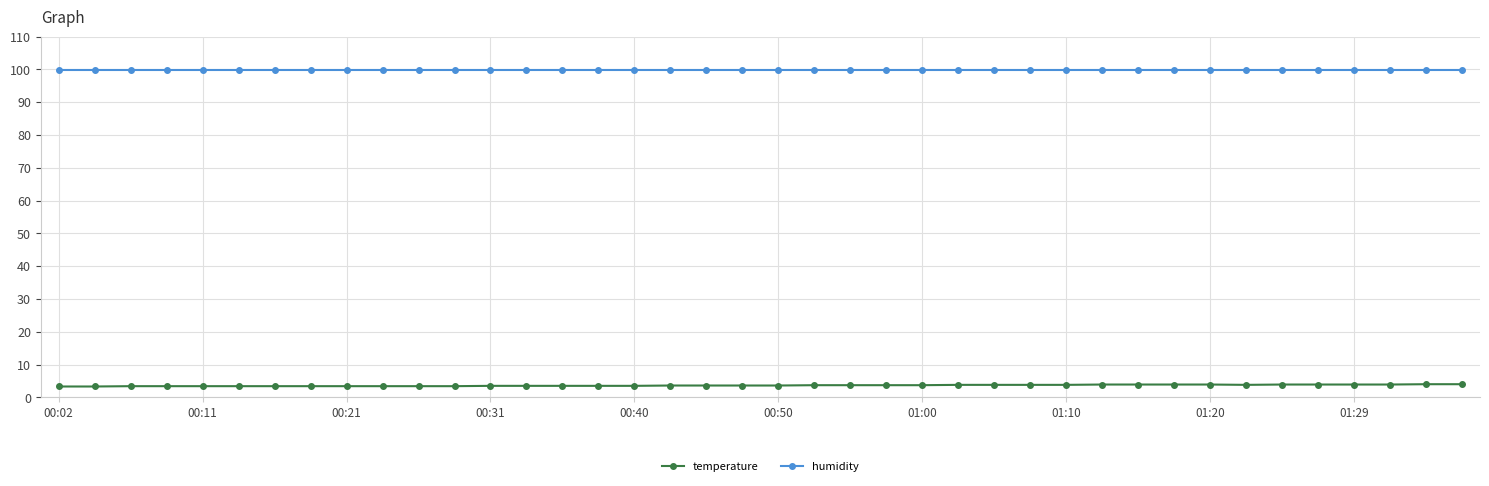

True or false: temperature and humidity intersect in this chart.

False